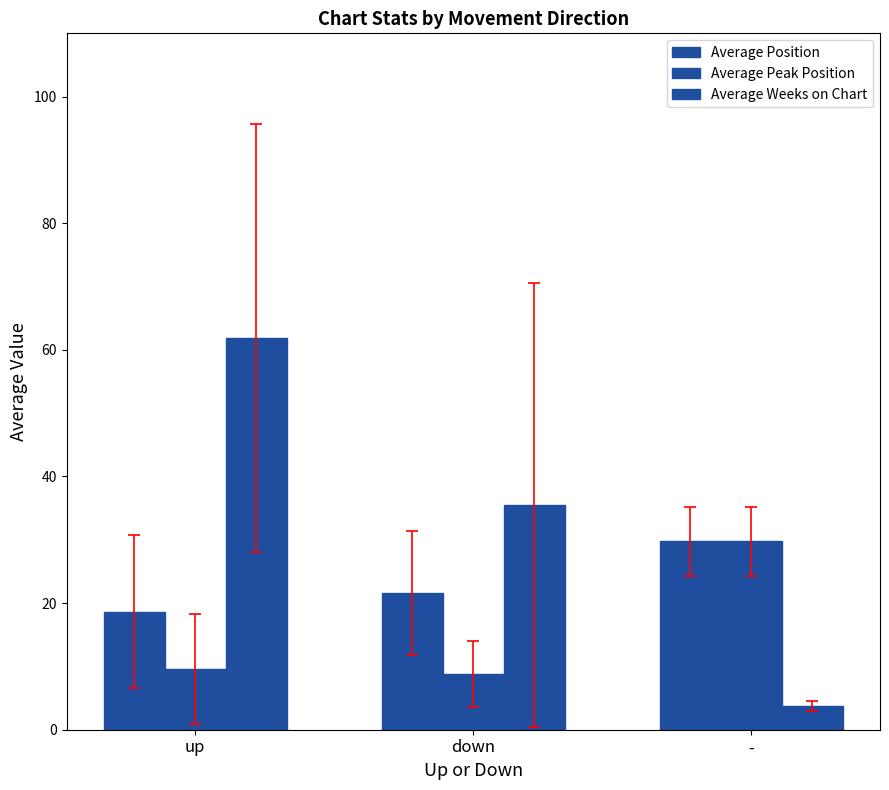

How many data points in Average Weeks on Chart are above 35?

2